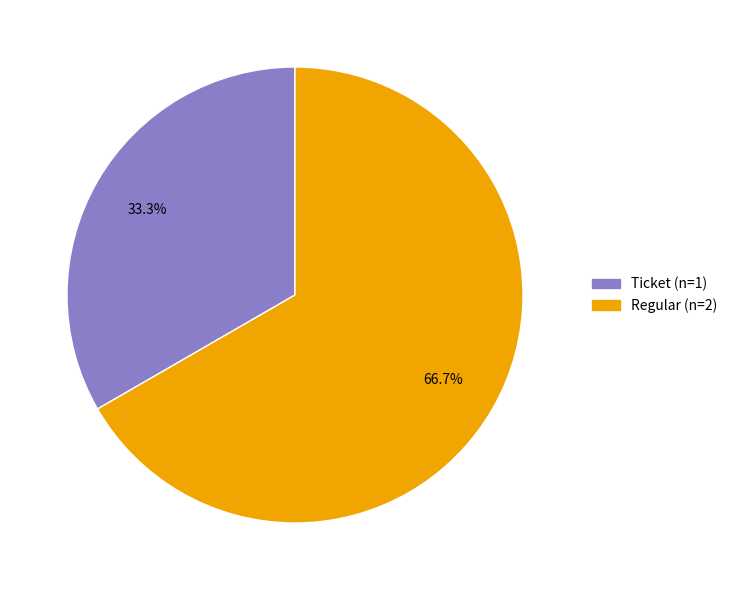

True or false: Regular accounts for 86% of the total.

False